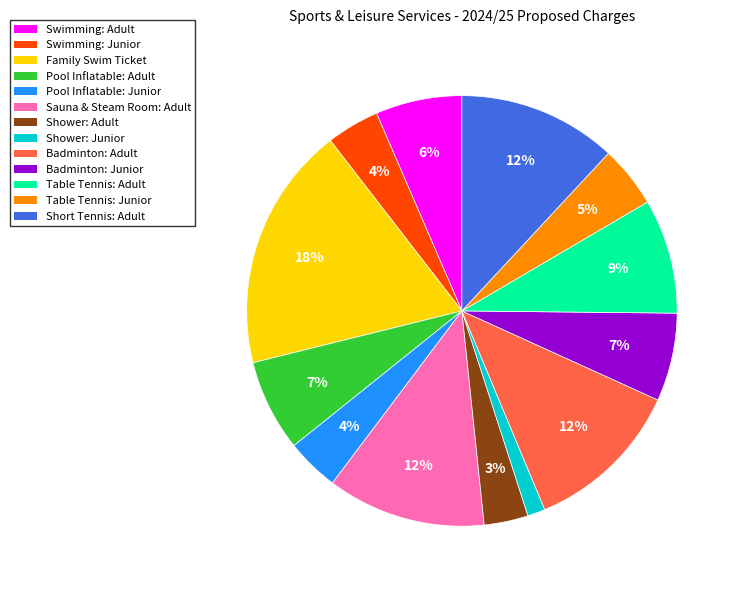

Which slice is the smallest?

Shower: Junior